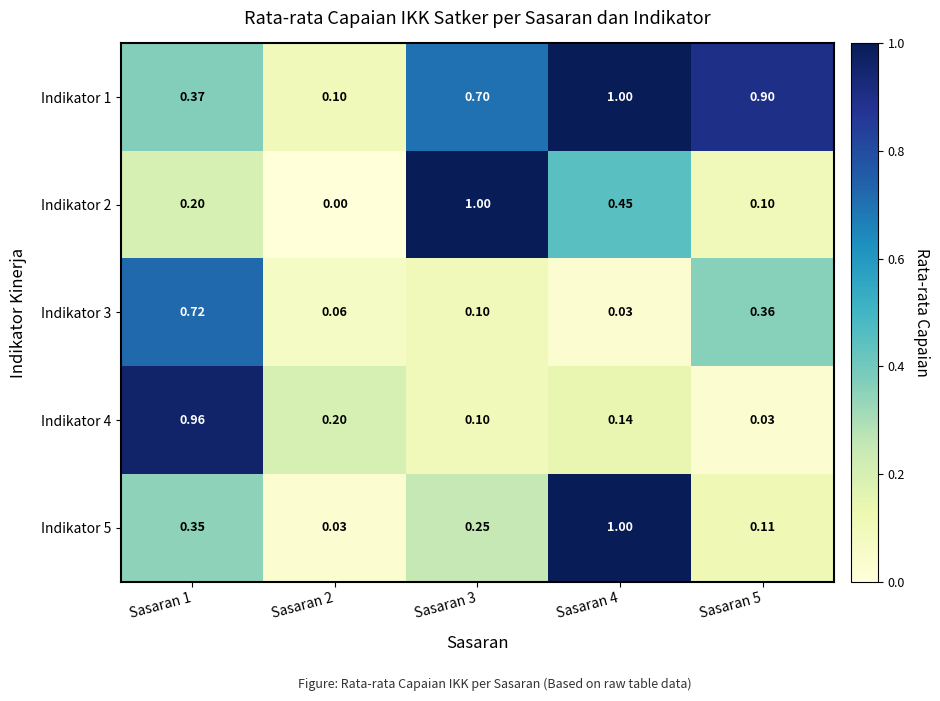

Is the value of Indikator 1 at Sasaran 3 greater than the value of Indikator 5 at Sasaran 5?

Yes